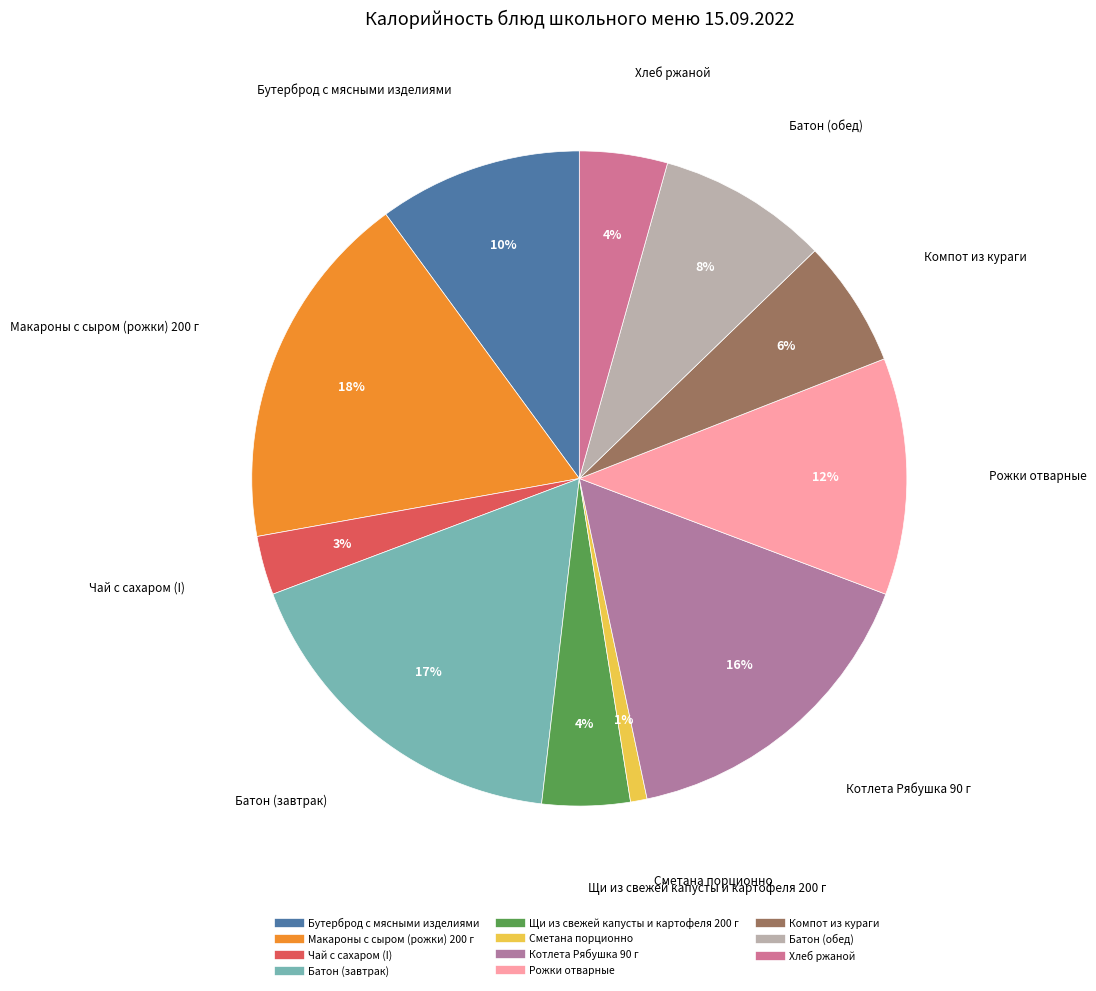

To the nearest percent, what portion does Компот из кураги represent?

6%